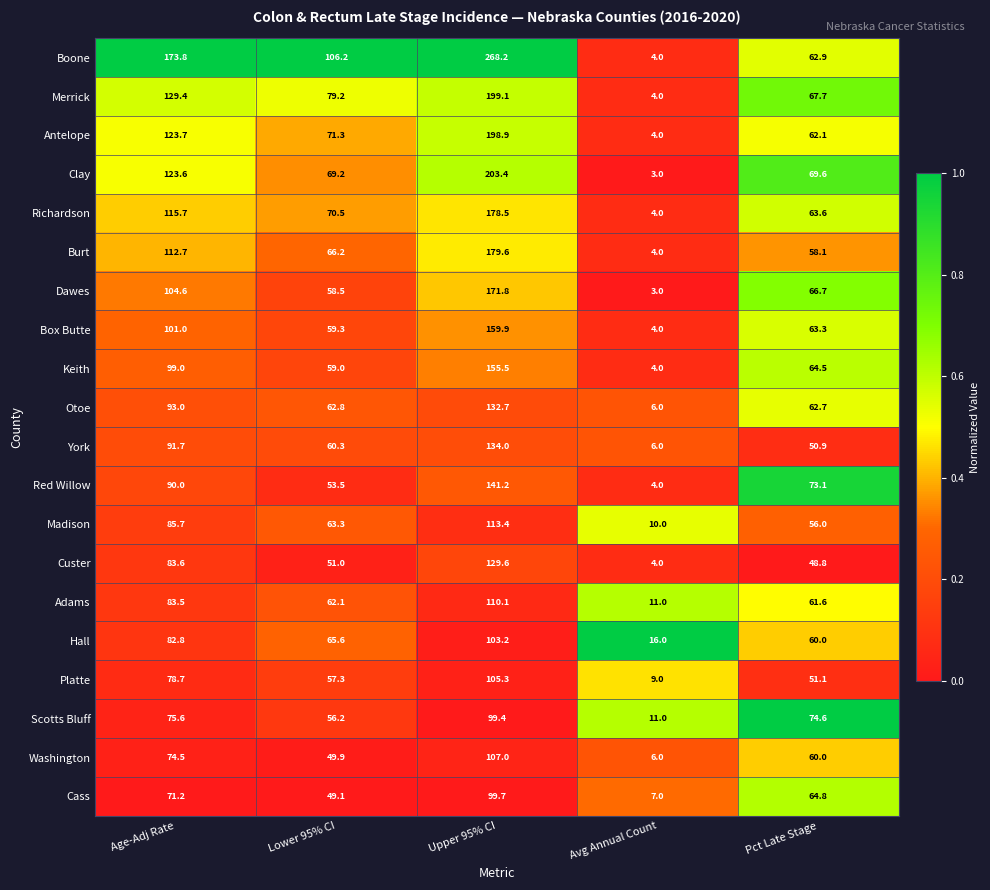

Which series has the widest spread of values?

Boone